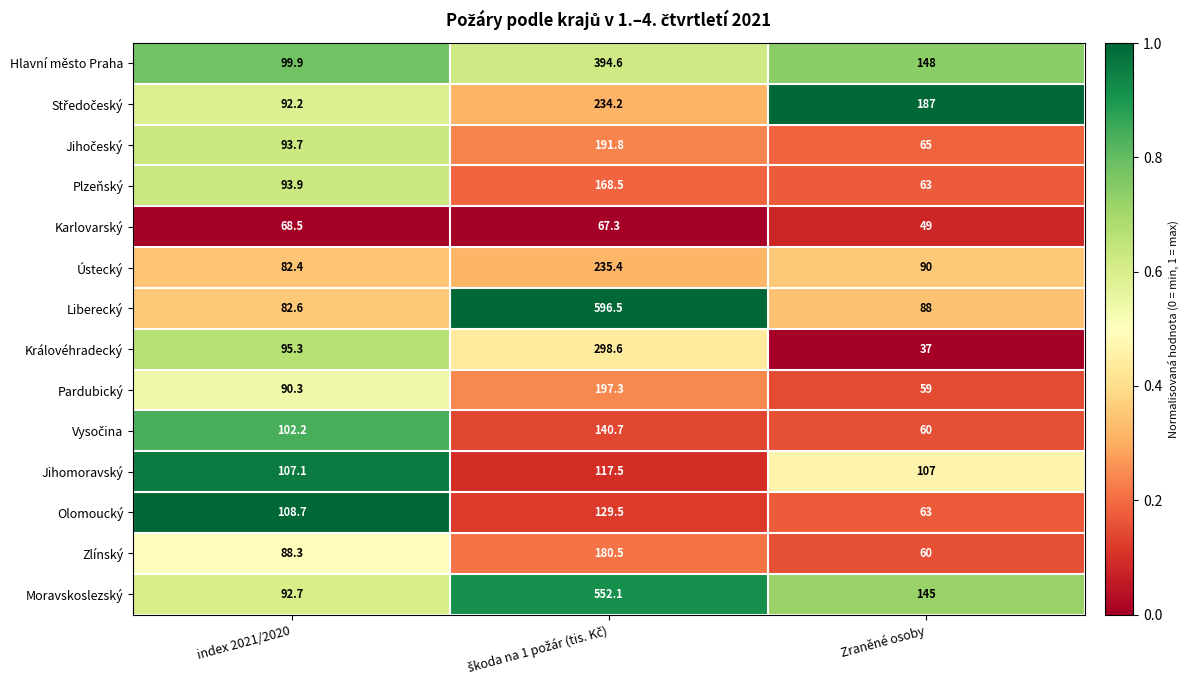

What is the spread (max minus min) of values at Zraněné osoby?

150.0